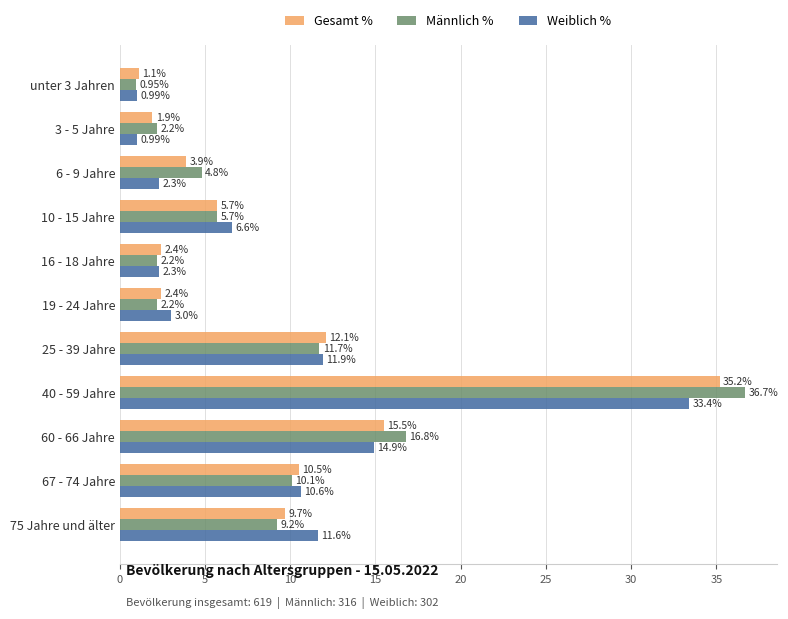

Rank the series by their average value, from highest to lowest.

Männlich %, Gesamt %, Weiblich %